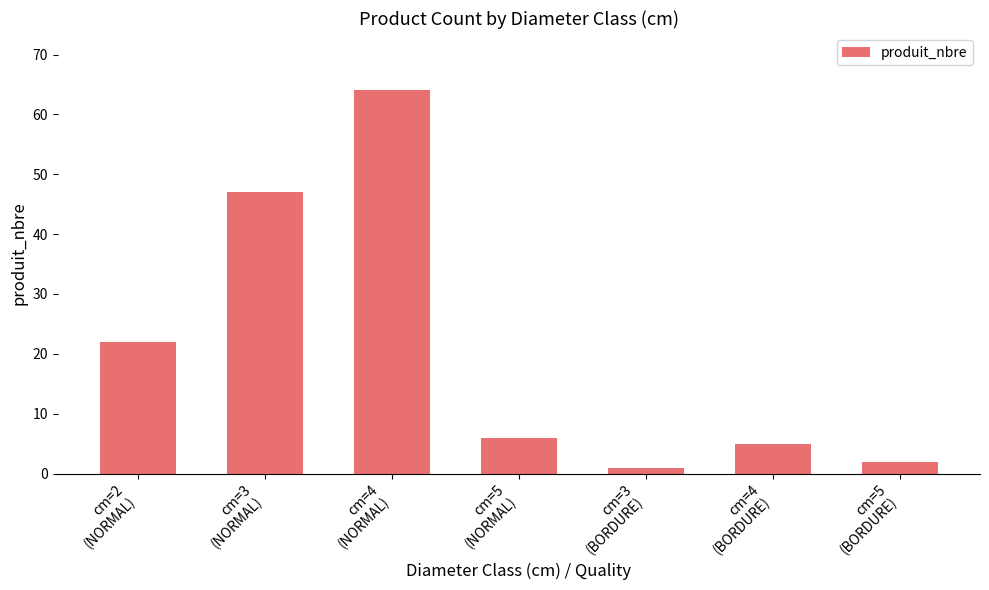

Rank the categories by value from lowest to highest.

cm=3
(BORDURE), cm=5
(BORDURE), cm=4
(BORDURE), cm=5
(NORMAL), cm=2
(NORMAL), cm=3
(NORMAL), cm=4
(NORMAL)